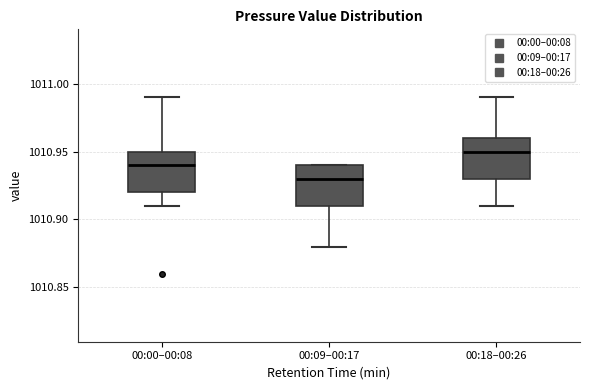

Where does the median line of the box for 00:09–00:17 sit on the y-axis? The values are not printed on the chart, so give them approximately, as read against the axis.

1010.93